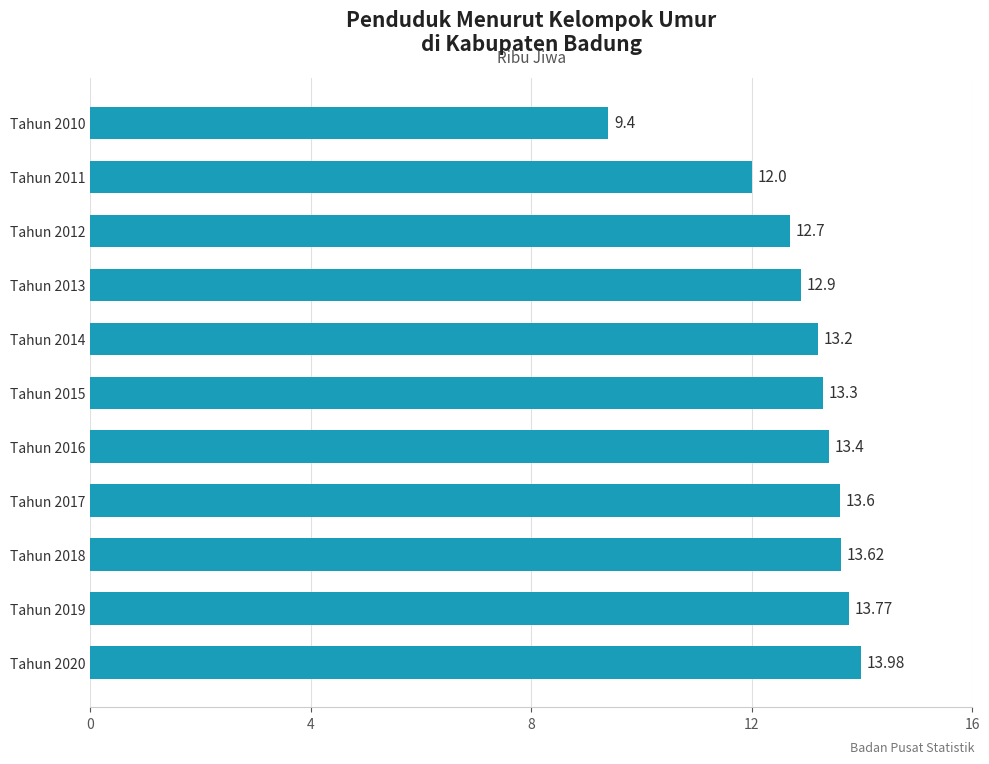

What is the sum of all values?

141.9